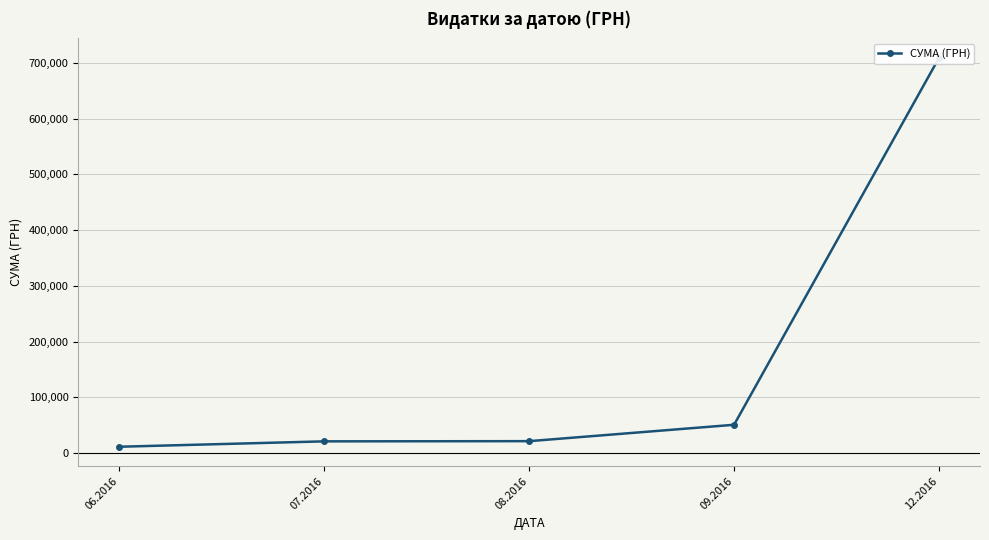

What is the minimum value shown in the chart?

11384.8